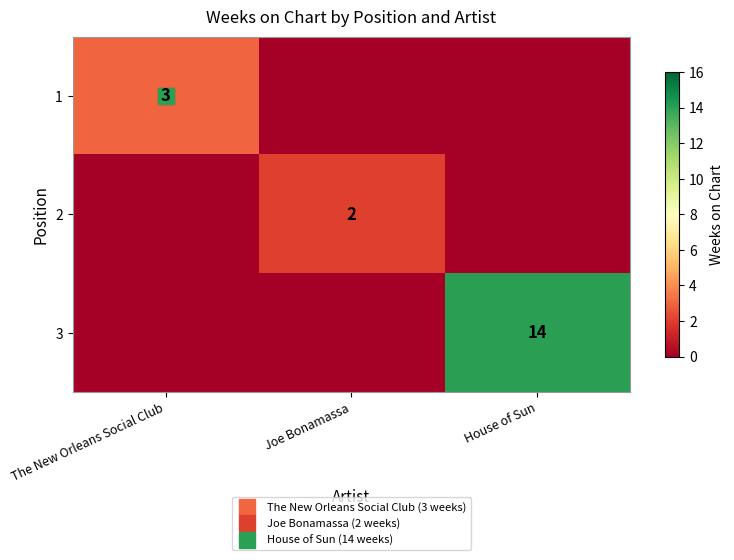

How many data points in 1 are above 0?

1